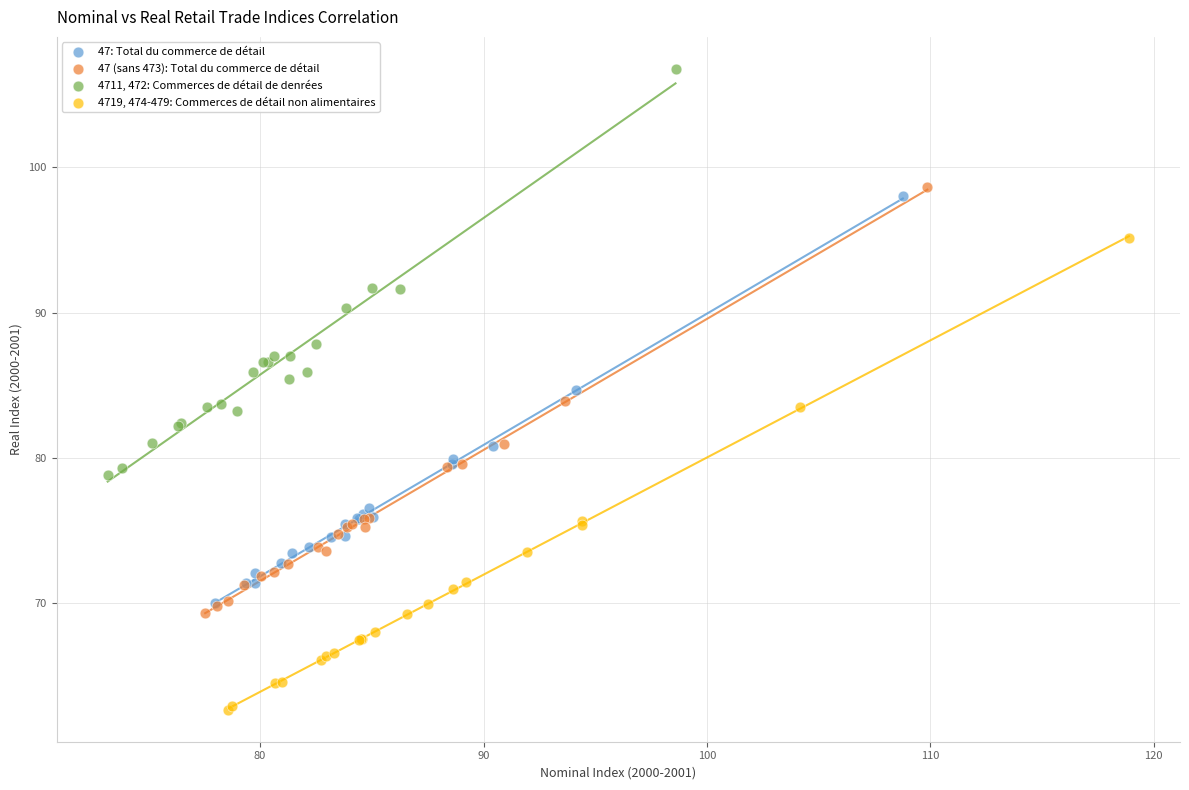

Which series contains the highest Y value?

4711, 472: Commerces de détail de denrées